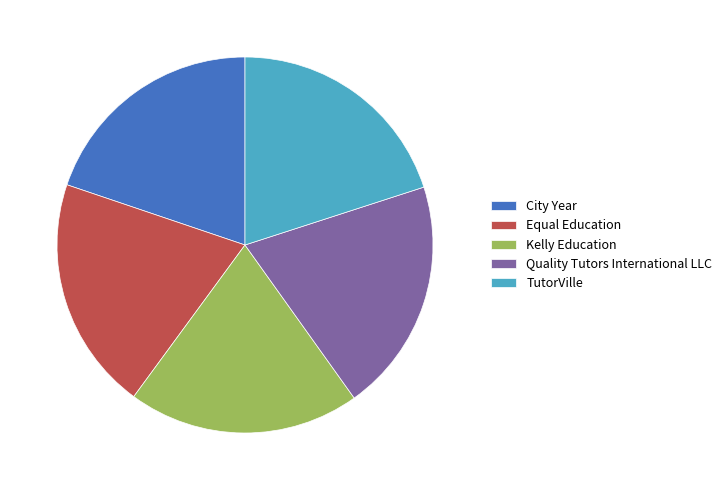

Is there any slice that represents more than half of the pie?

No